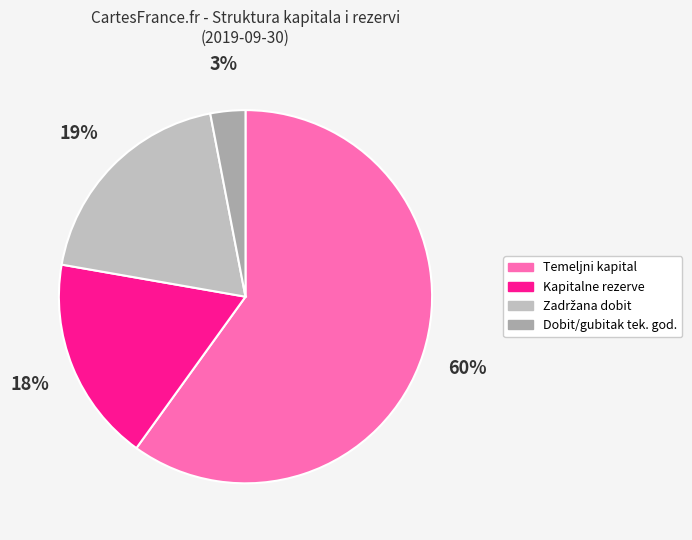

How many slices are in this pie chart?

4